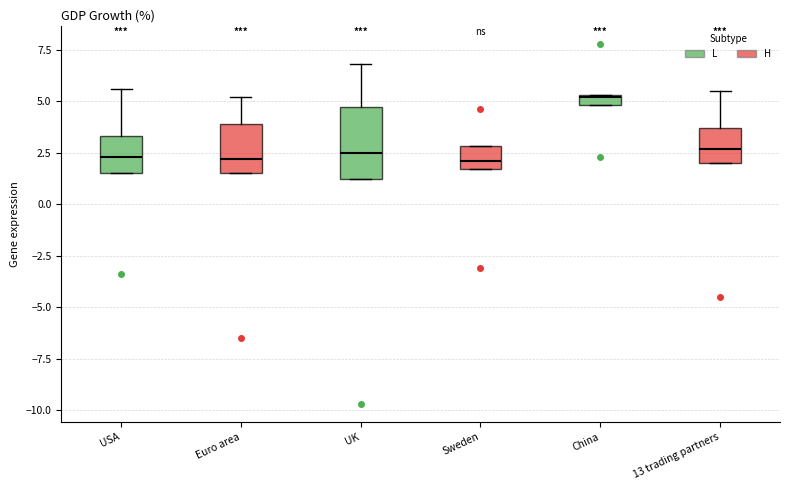

Where is the upper edge of the box for UK on the y-axis? The values are not printed on the chart, so give them approximately, as read against the axis.

4.5